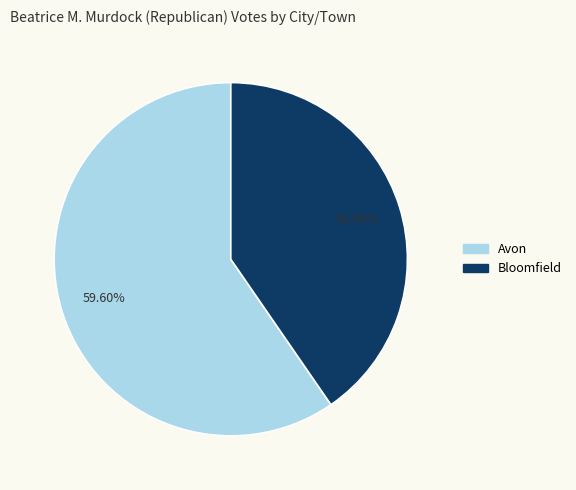

To the nearest percent, what is the difference between the largest and smallest slice percentages?

19%